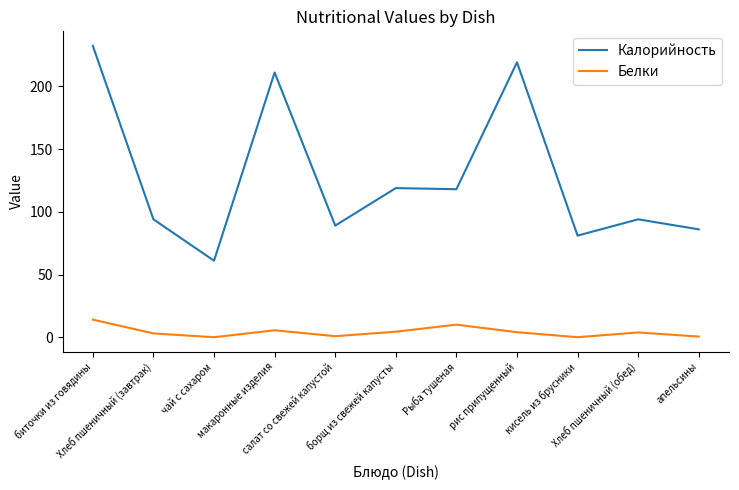

The Калорийность series shows 51.4 at кисель из брусники. True or false?

False